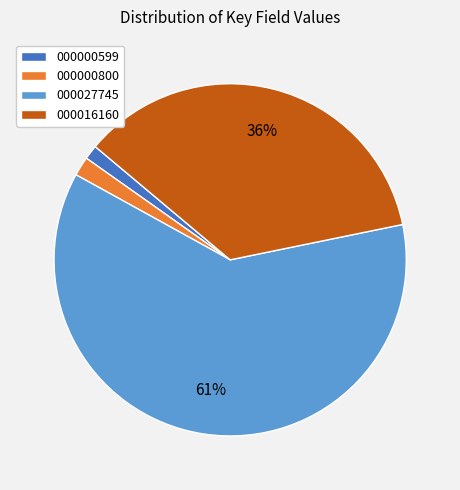

How many slices are in this pie chart?

4